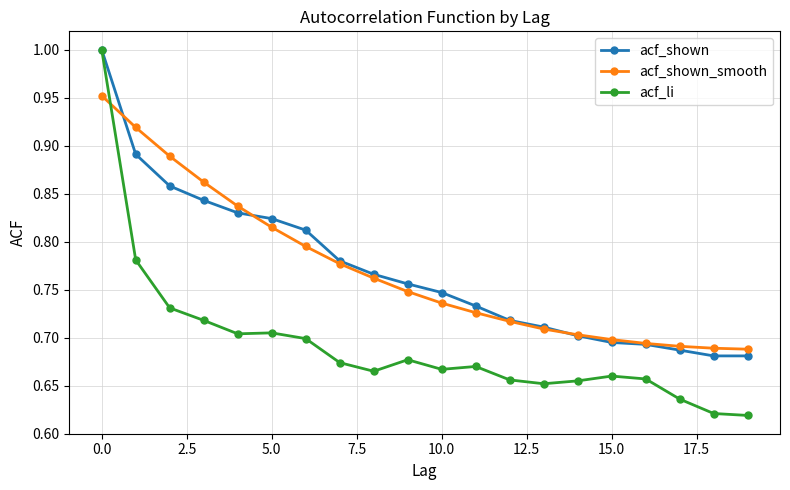

Which series has the widest spread of values?

acf_li